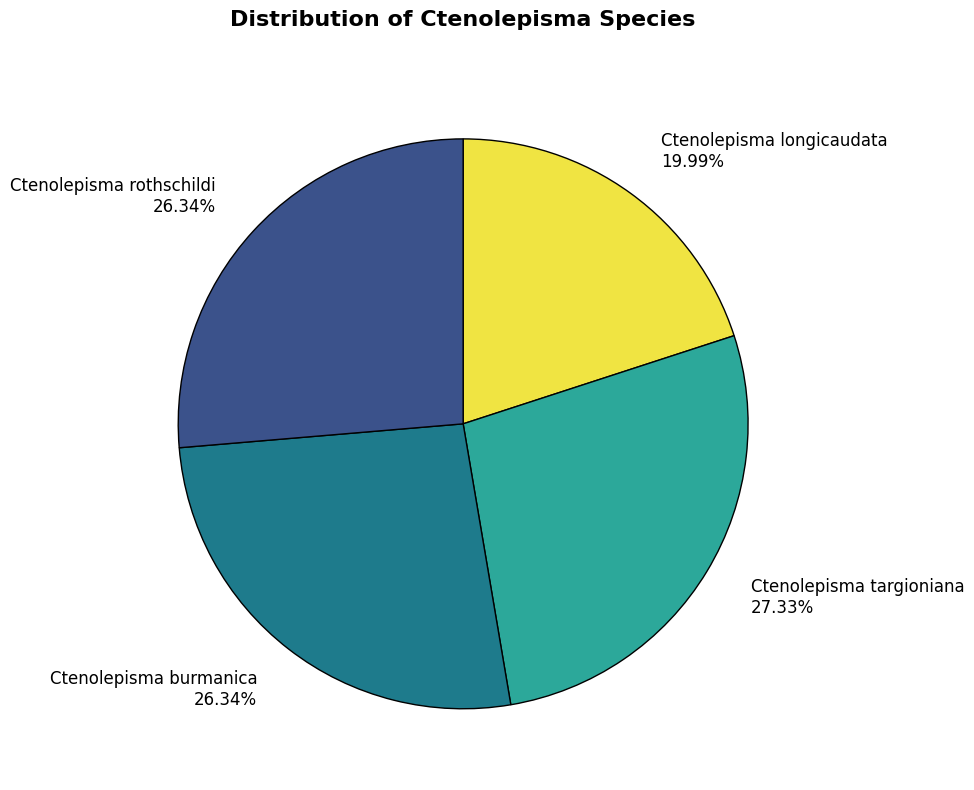

Does Ctenolepisma targioniana account for over 50% of the chart?

No